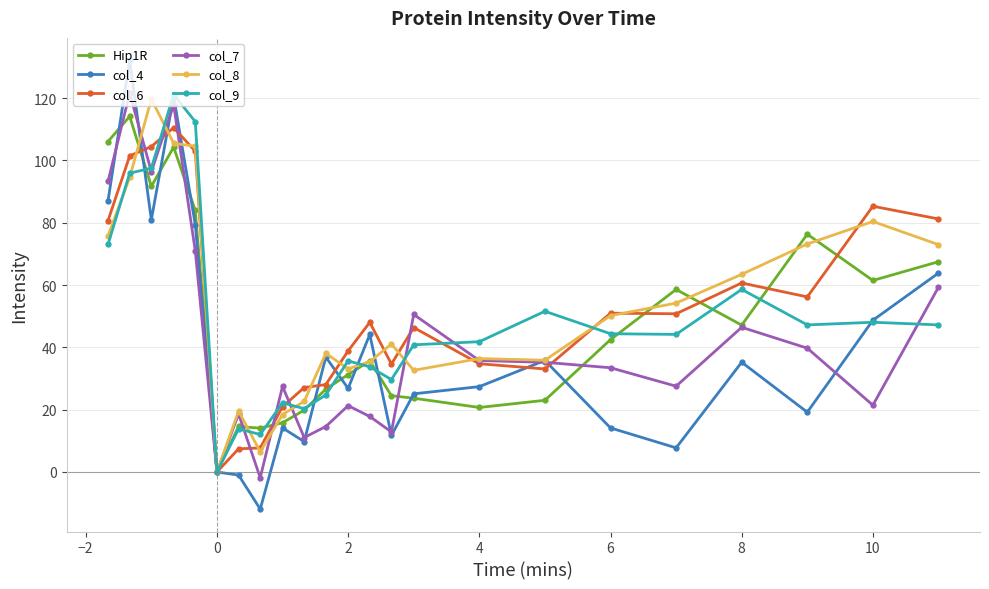

What is the value of the col_4 point at the 5th from the left?

79.4